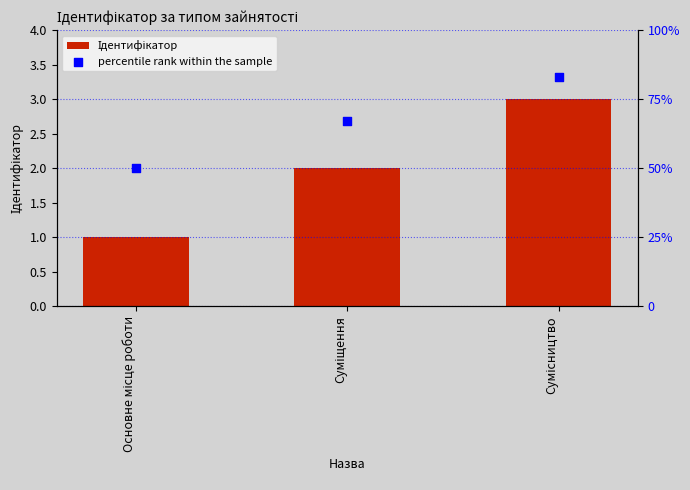

What is the total value across all series at Основне місце роботи?

51